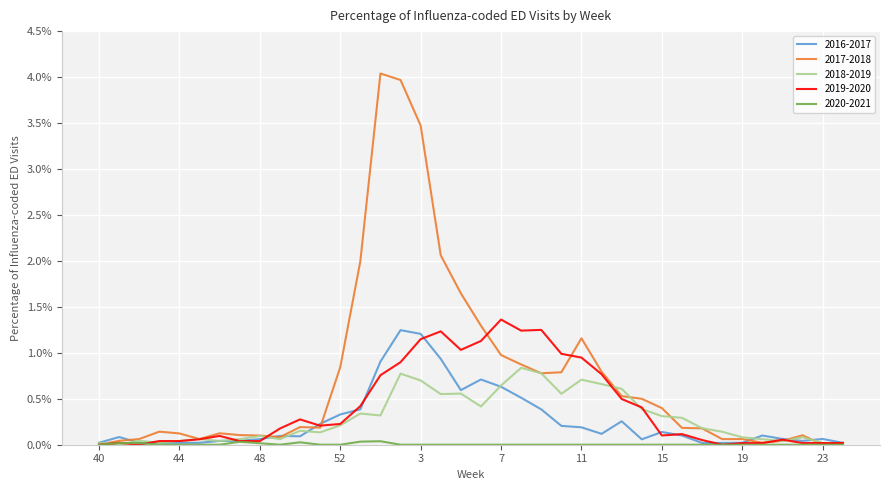

List the series in order of their peak value, lowest first.

2020-2021, 2018-2019, 2016-2017, 2019-2020, 2017-2018